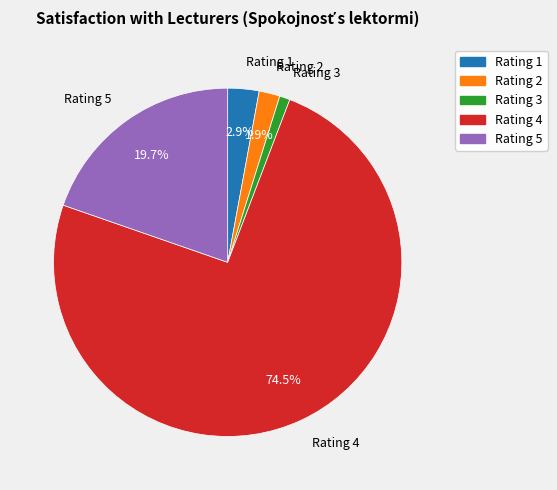

Does any single category account for the majority?

Yes